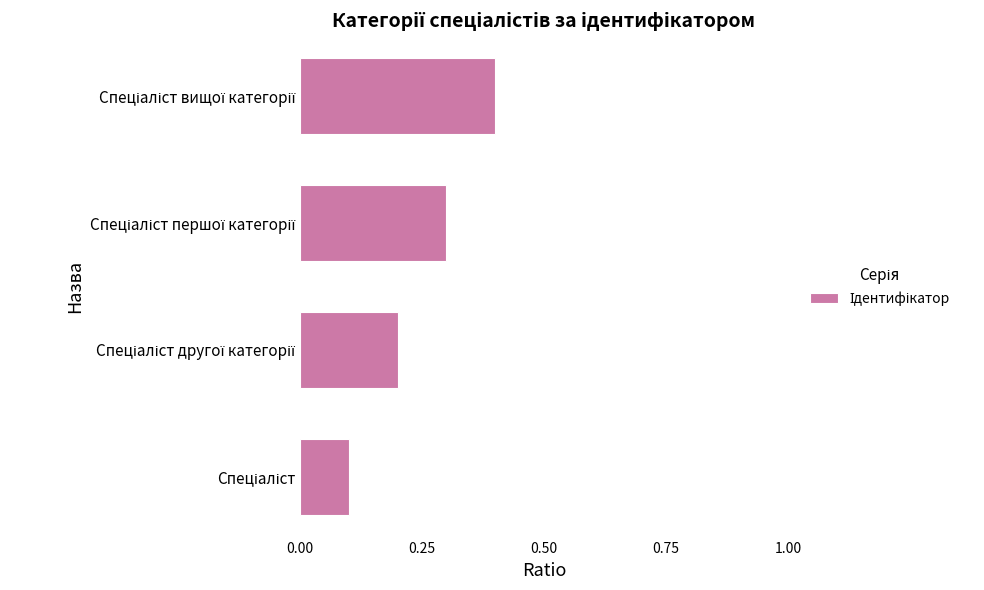

What is the greatest value displayed?

0.4